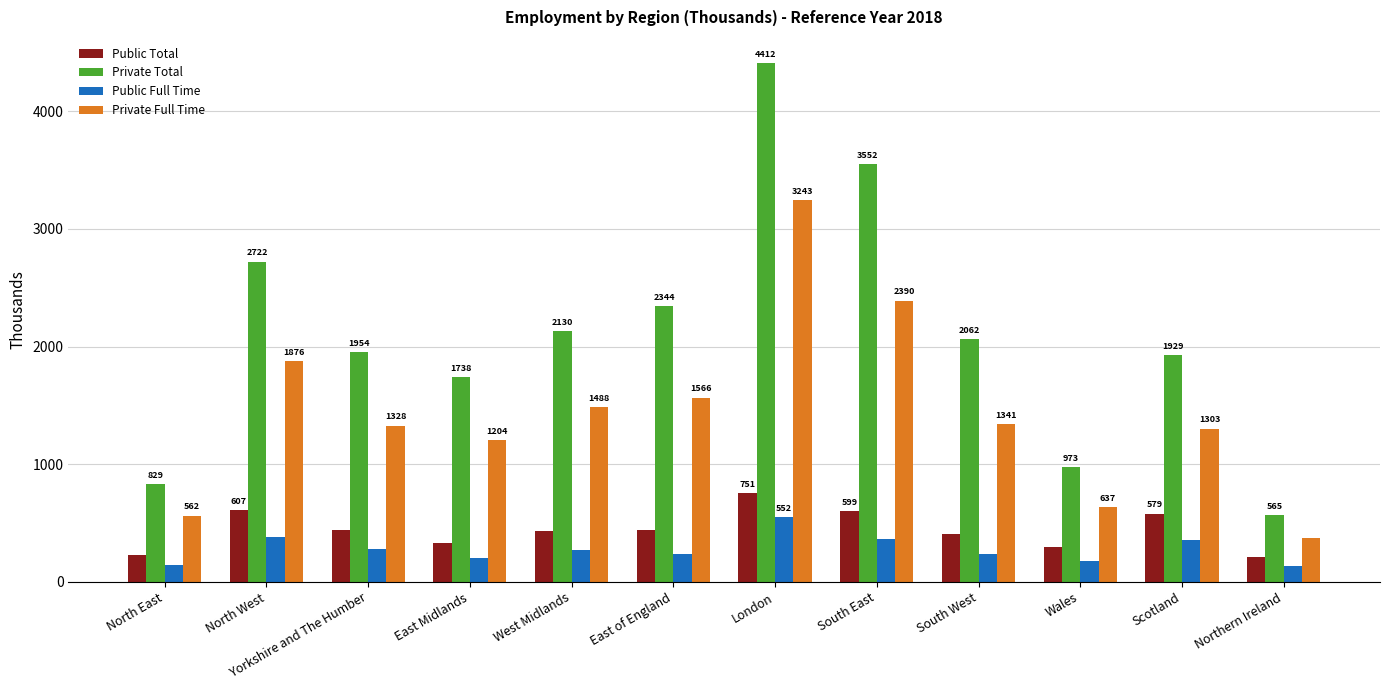

What is the sum of all Private Total values?

25210.0